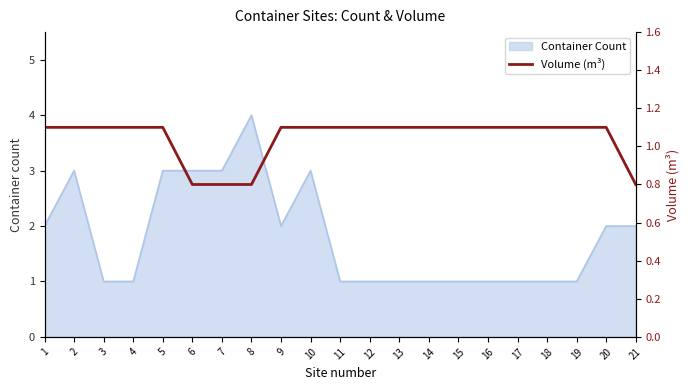

How many data points are above 1?

17